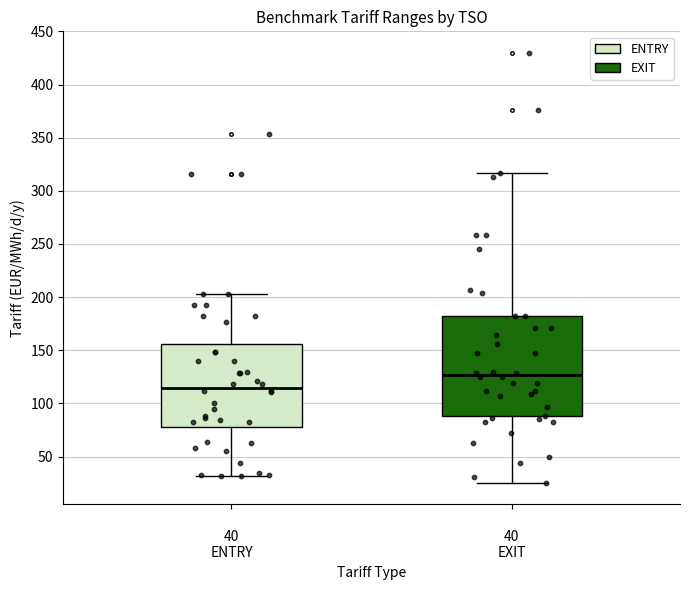

Where is the upper edge of the box for 40 ENTRY on the y-axis? The values are not printed on the chart, so give them approximately, as read against the axis.

155